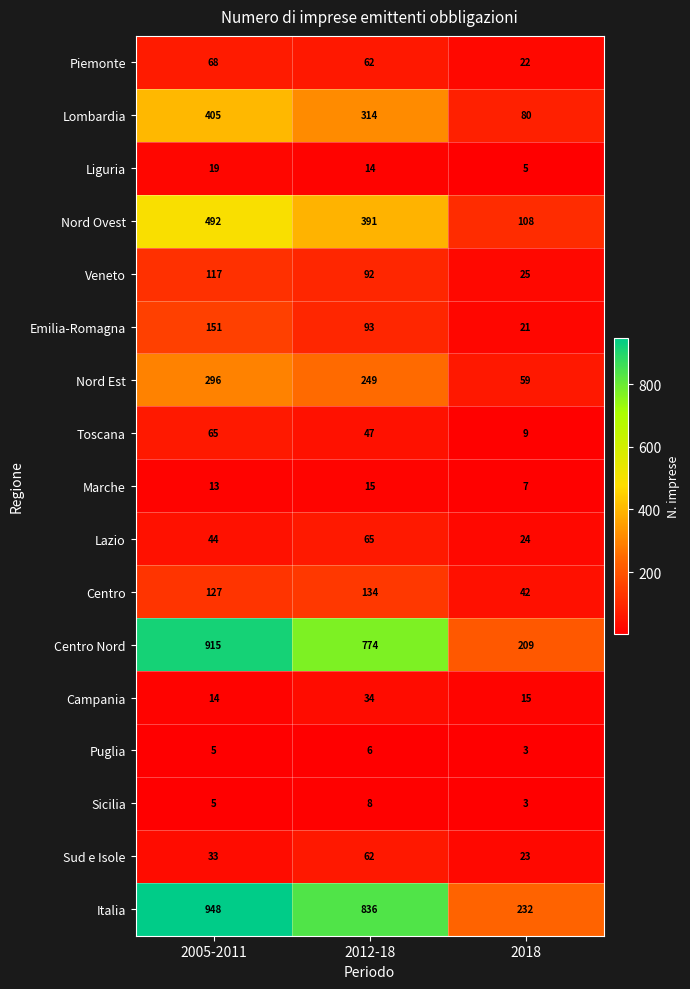

What is the difference between the maximum and minimum values in the Liguria series?

14